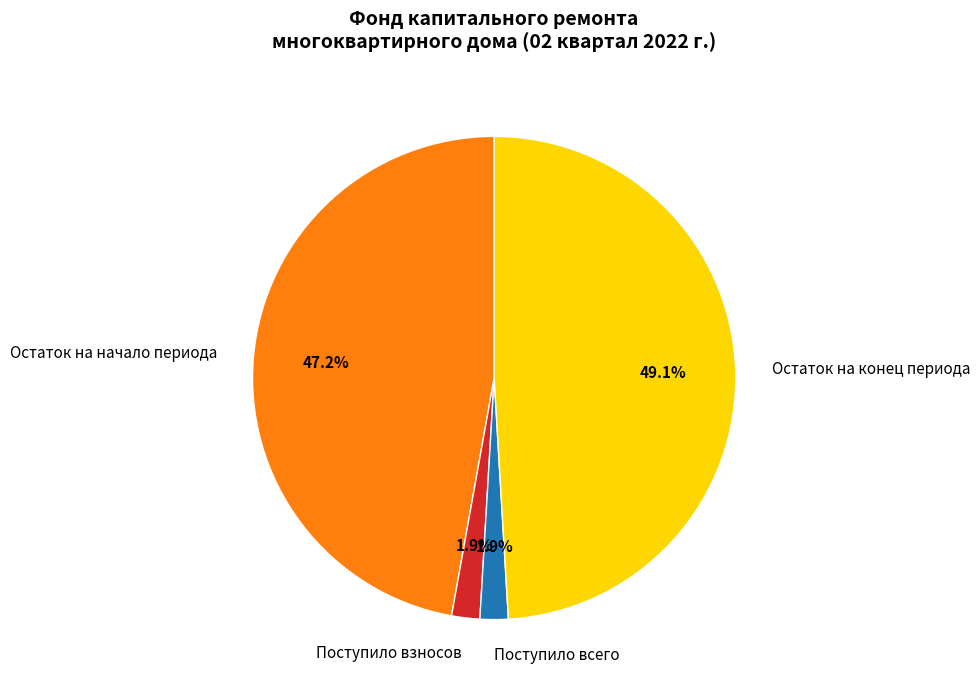

Count the number of slices in the pie.

4